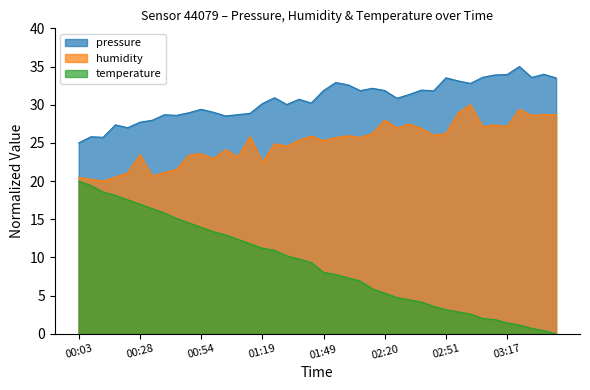

At which category is the sum across all series the highest?

00:28